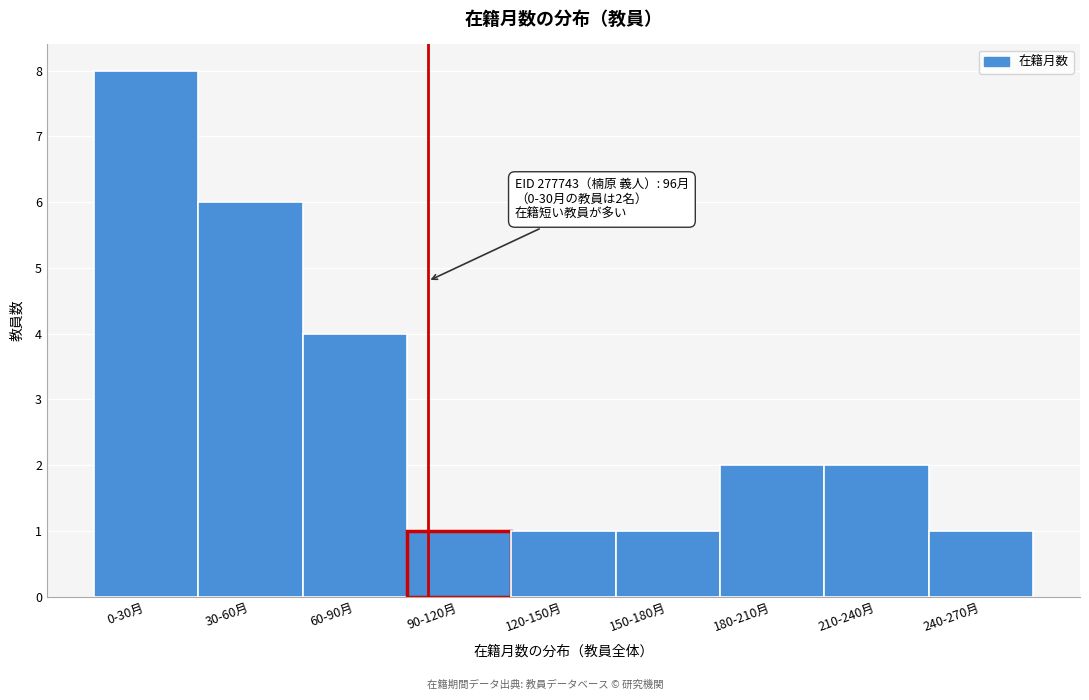

Reading left to right, transcribe all the data shown in this chart.

0-30月=8	30-60月=6	60-90月=4	90-120月=1	120-150月=1	150-180月=1	180-210月=2	210-240月=2	240-270月=1